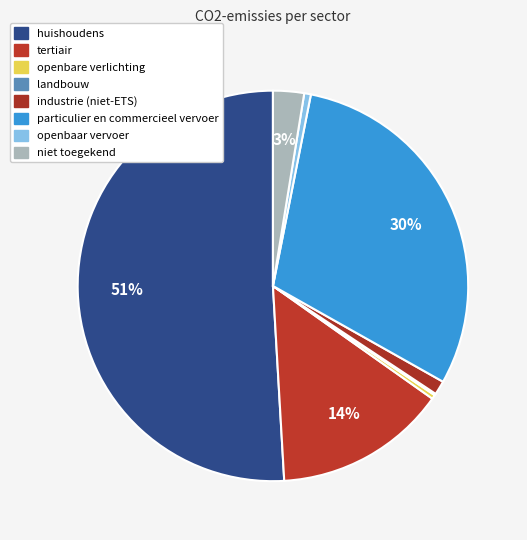

How many segments does this pie chart have?

8